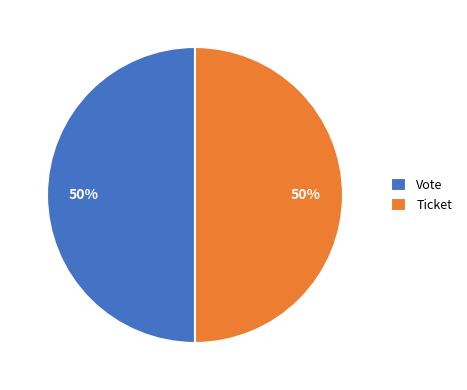

Do Vote and Ticket together represent more than half of the pie?

Yes